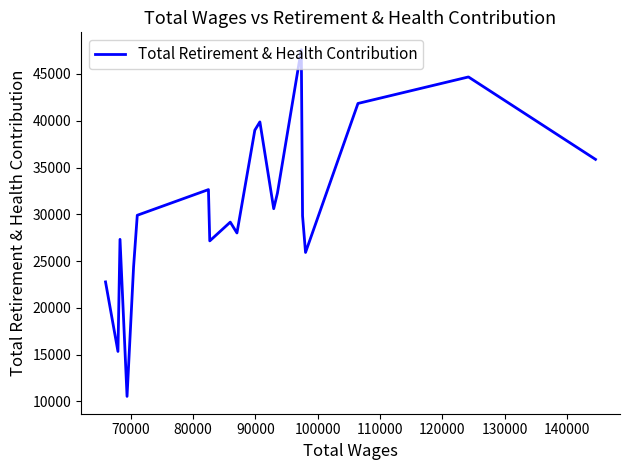

What is the difference between the maximum and minimum values?

37058